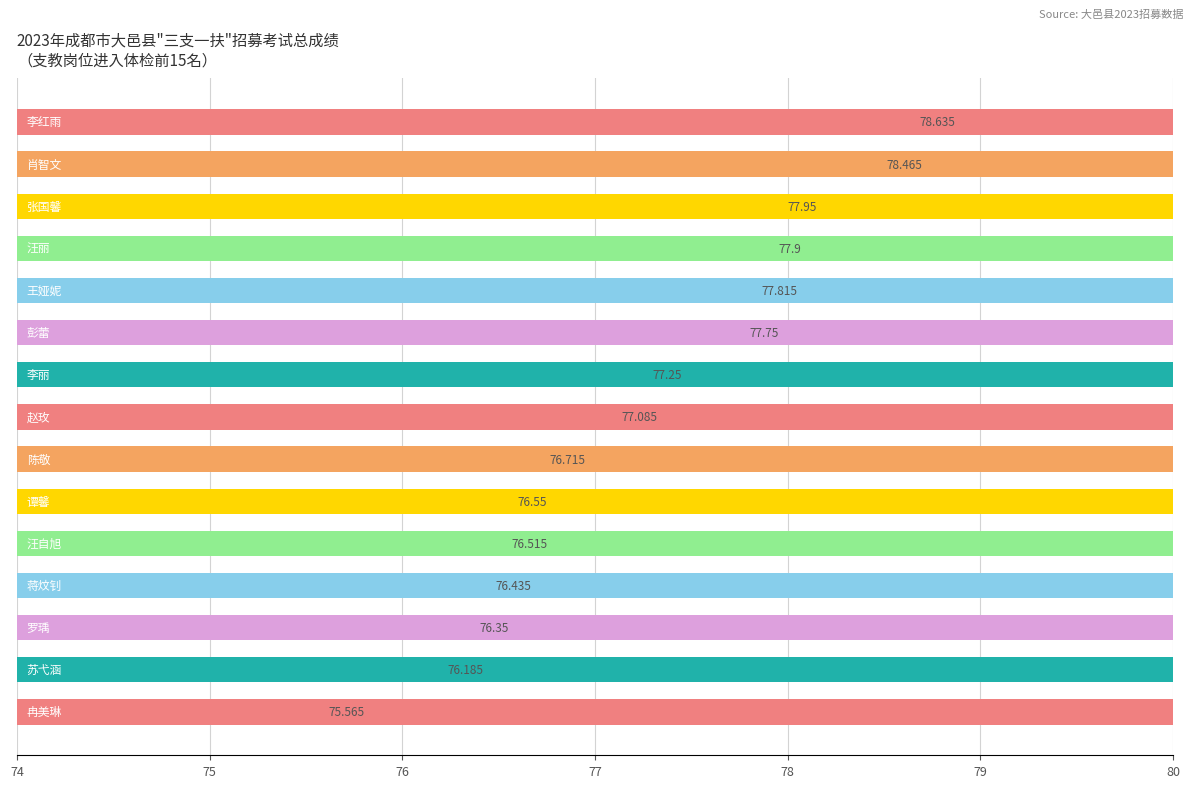

Where is the data nearest to the value 77?

7